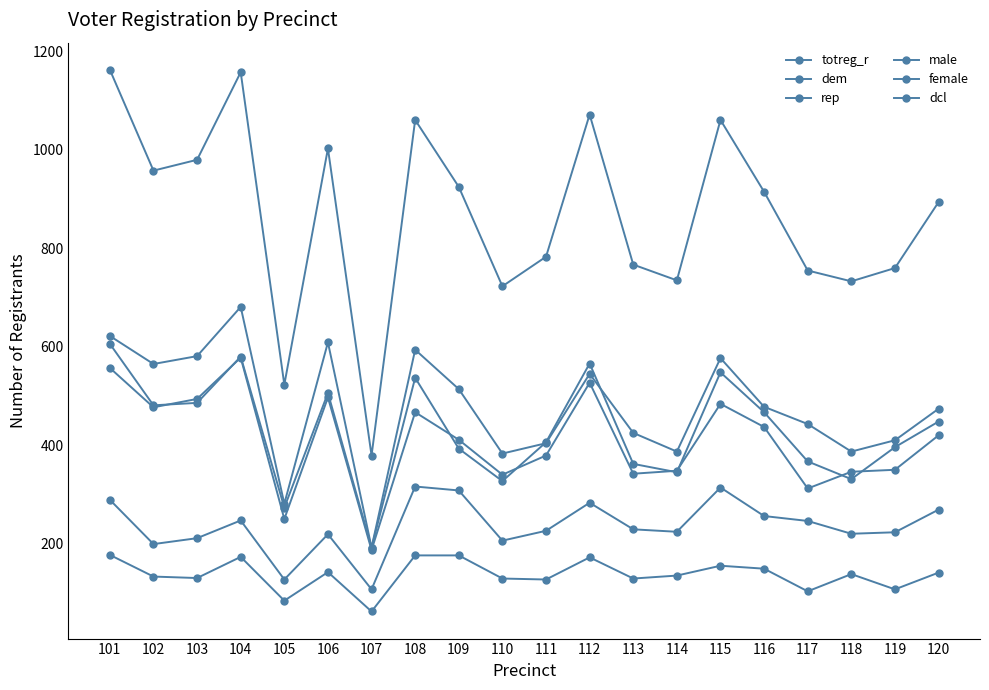

How many interior local valleys does the dem series have?

6